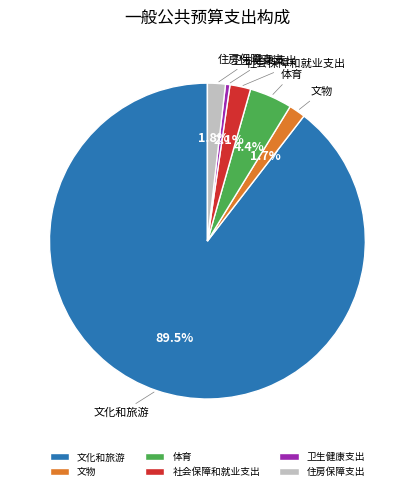

To the nearest percent, what is the difference between the 文化和旅游 and 文物 slice percentages?

88%